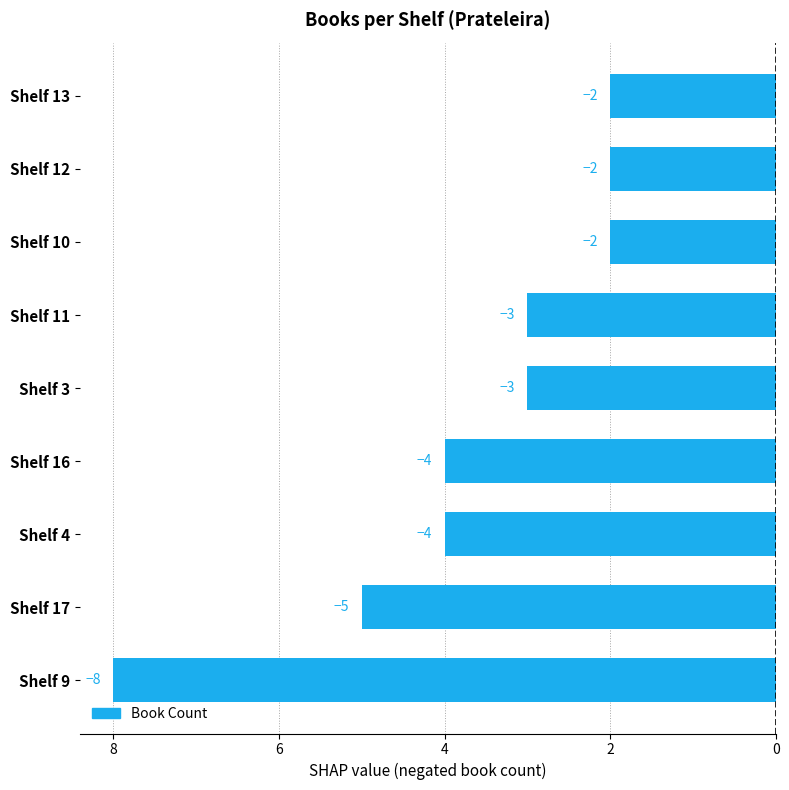

Does the chart contain any negative values?

Yes